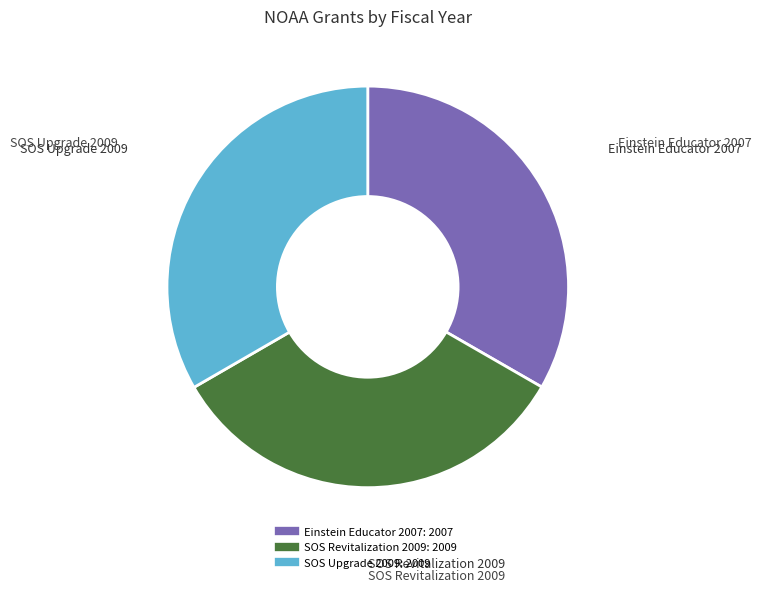

Is there any slice that represents more than half of the pie?

No